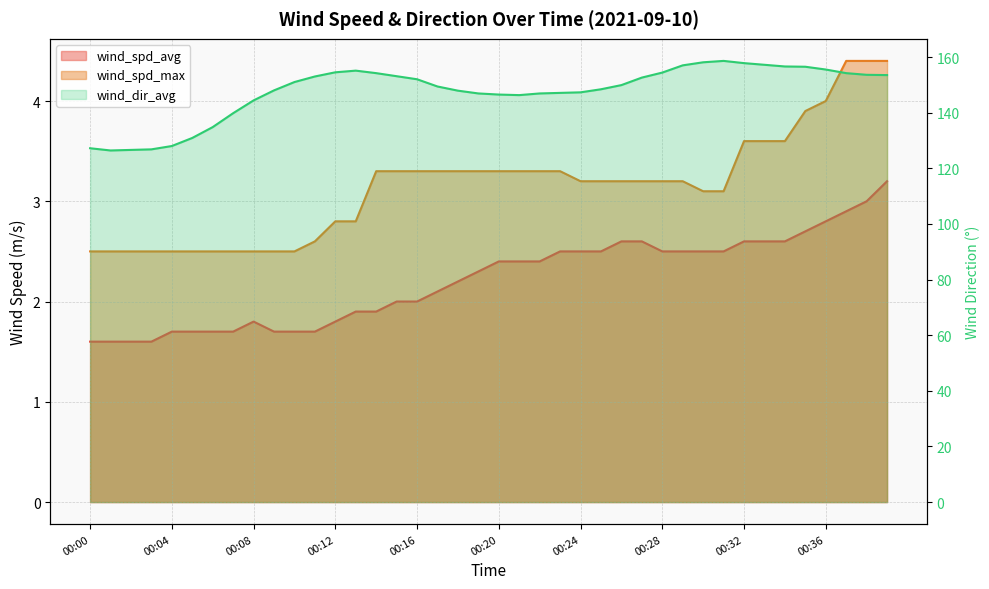

List the series in order of their peak value, lowest first.

wind_spd_avg, wind_spd_max, wind_dir_avg